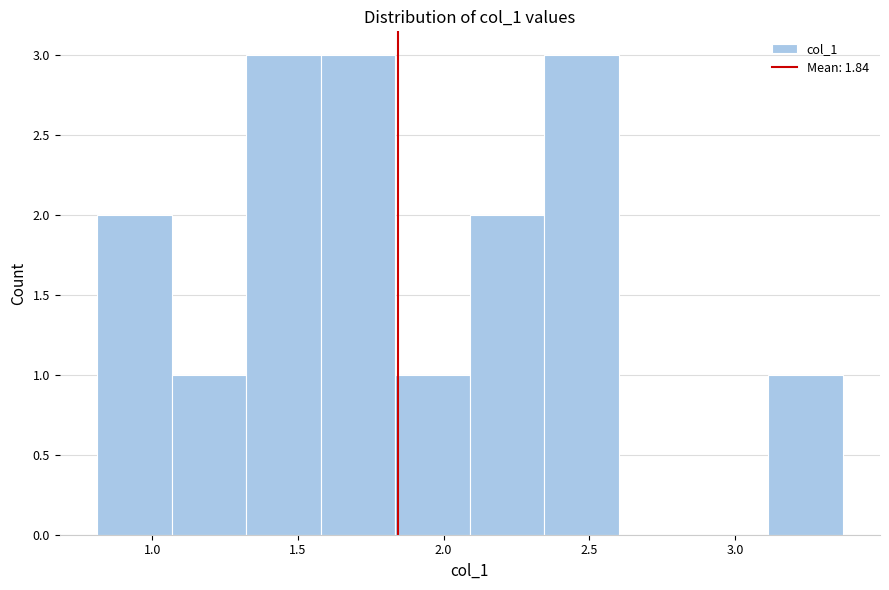

Reading left to right, transcribe this chart: for each bar, give the range it covers on the x-axis and its height. Neither the bar edges nor the heights are printed on the chart, so give them approximately, as read against the axes.

0.80 to 1.05: 2
1.05 to 1.30: 1
1.30 to 1.60: 3
1.60 to 1.85: 3
1.85 to 2.10: 1
2.10 to 2.35: 2
2.35 to 2.60: 3
2.60 to 2.85: 0
2.85 to 3.10: 0
3.10 to 3.35: 1